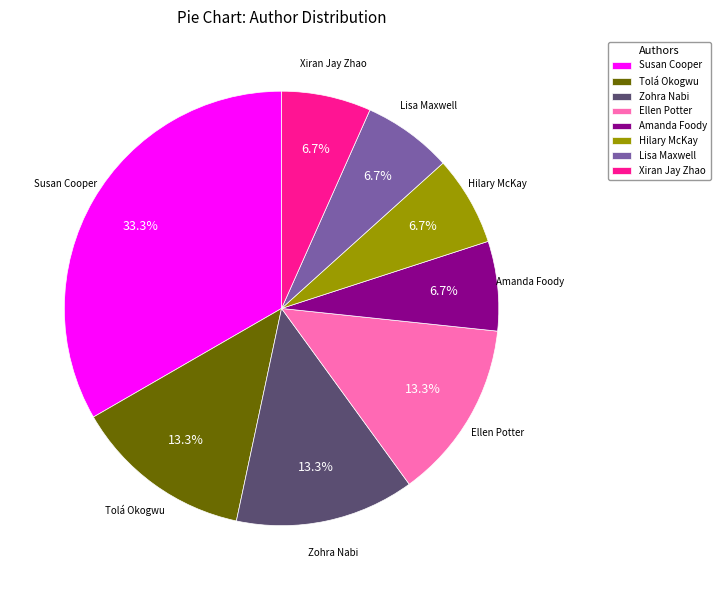

Does Zohra Nabi account for over 50% of the chart?

No